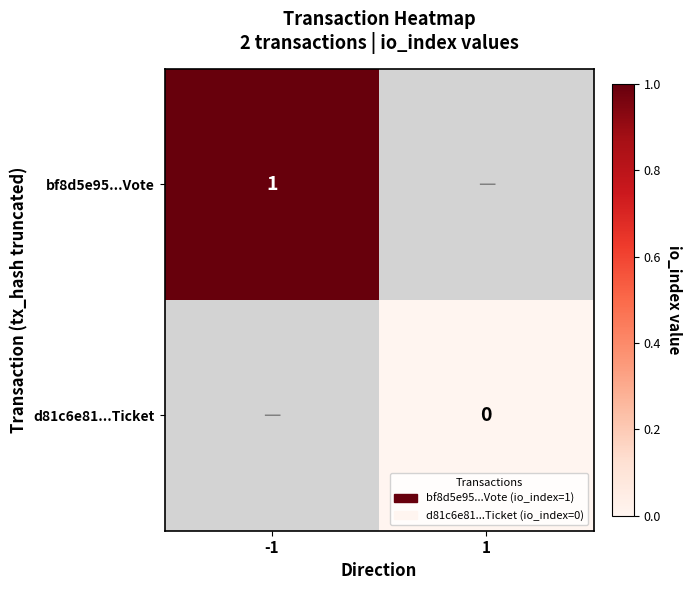

Which category has the lowest value across all series?

1